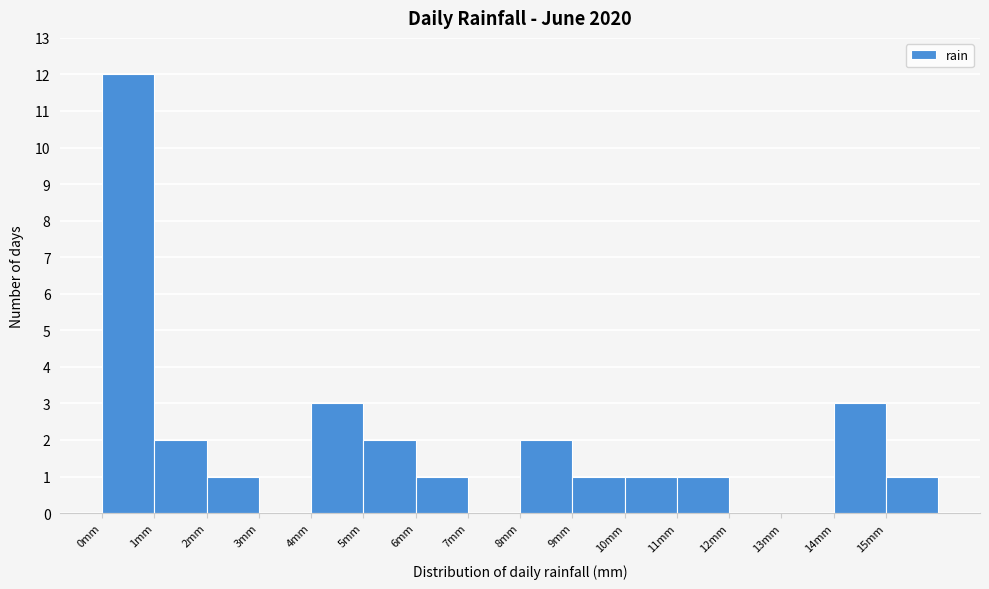

Which range on the x-axis has the tallest bar?

0 to 1